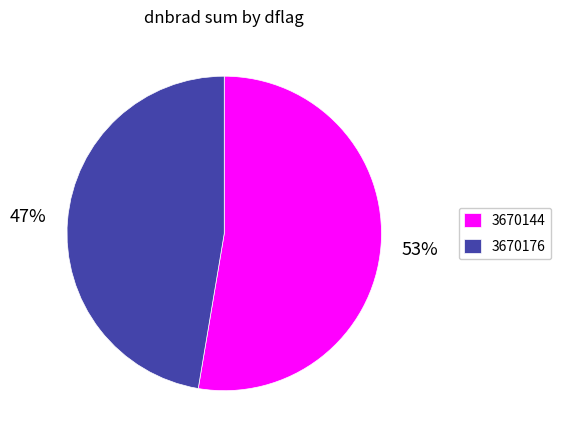

Do 3670144 and 3670176 together represent more than half of the pie?

Yes